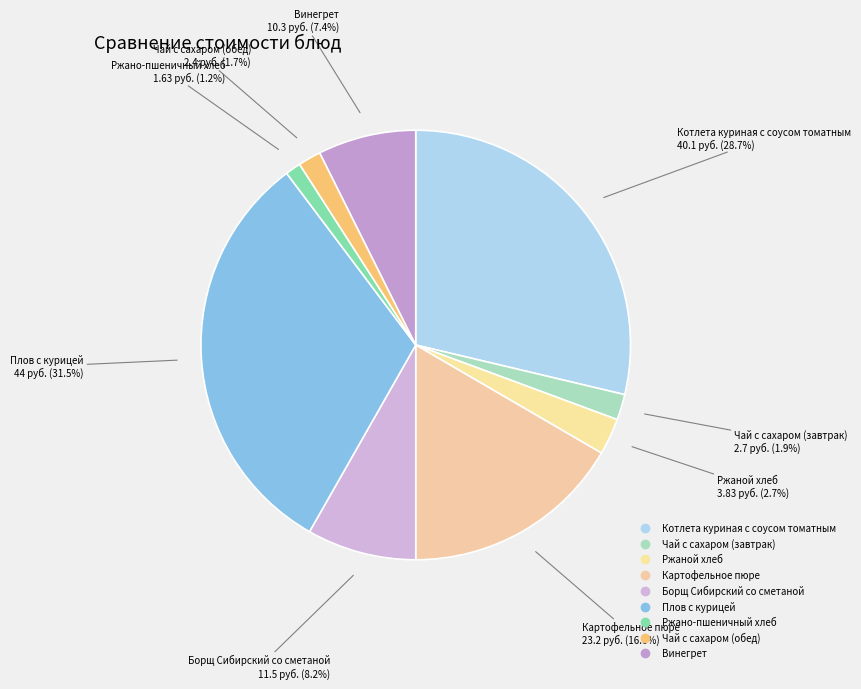

What percentage is the Ржаной хлеб slice, to the nearest percent?

3%